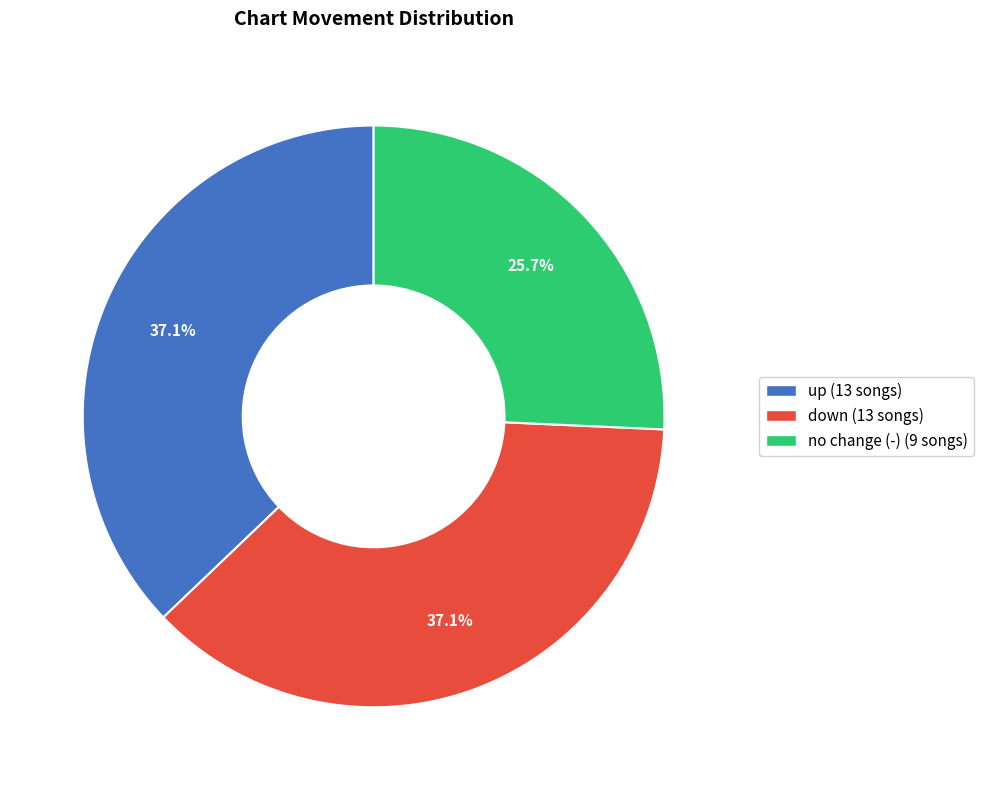

Is there any slice that represents more than half of the pie?

No